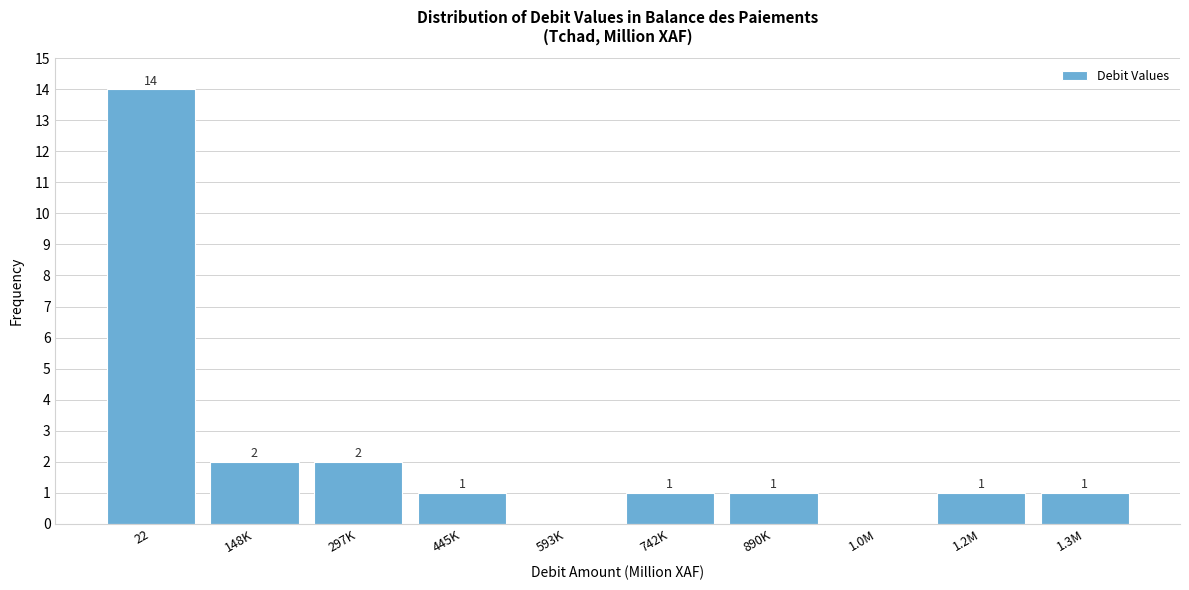

Reading left to right, transcribe all the data shown in this chart.

22=14	148K=2	297K=2	445K=1	593K=0	742K=1	890K=1	1.0M=0	1.2M=1	1.3M=1